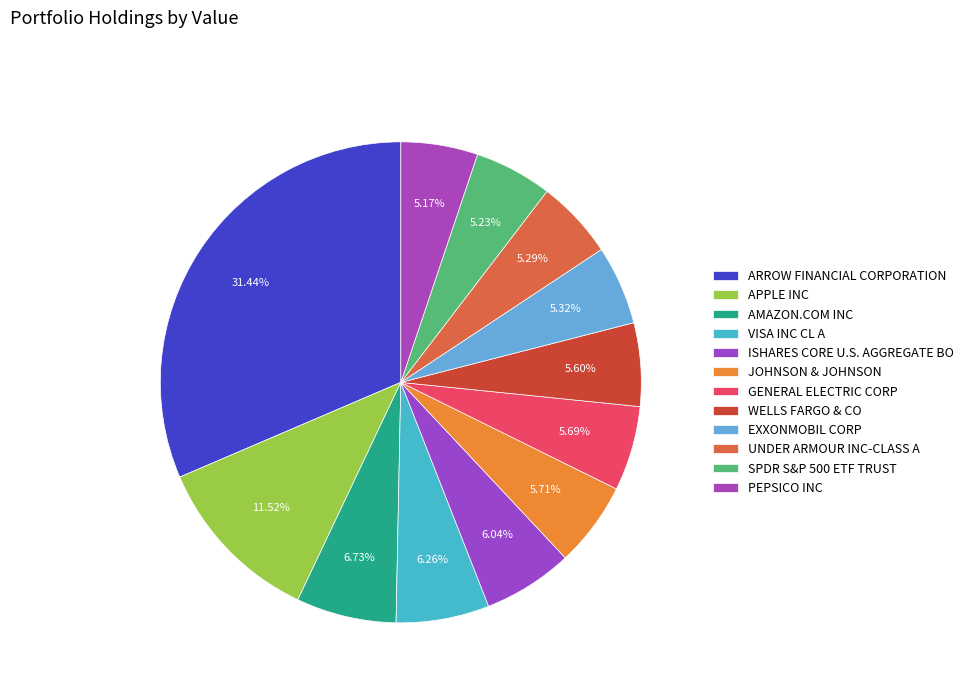

Which has a higher value, WELLS FARGO & CO or ISHARES CORE U.S. AGGREGATE BO?

ISHARES CORE U.S. AGGREGATE BO